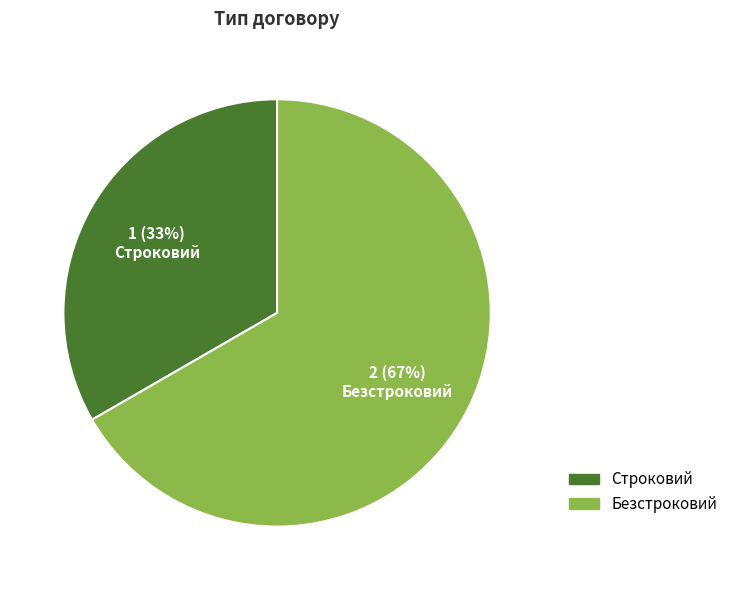

Do 1 (33%) Строковий and 2 (67%) Безстроковий together represent more than half of the pie?

Yes